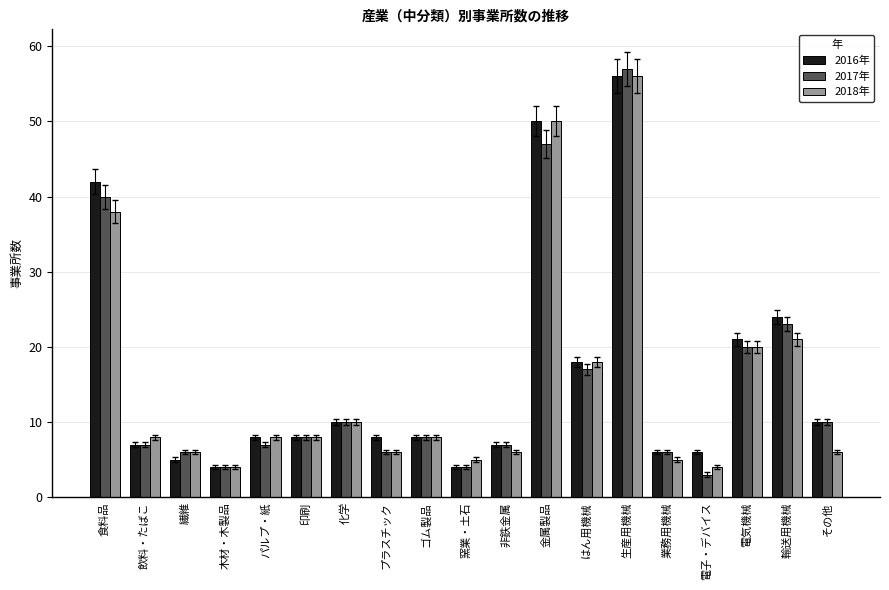

Reading right to left, list all the values displayed in this chart.

2016年: その他=10	輸送用機械=24	電気機械=21	電子・デバイス=6	業務用機械=6	生産用機械=56	はん用機械=18	金属製品=50	非鉄金属=7	窯業・土石=4	ゴム製品=8	プラスチック=8	化学=10	印刷=8	パルプ・紙=8	木材・木製品=4	繊維=5	飲料・たばこ=7	食料品=42
2017年: その他=10	輸送用機械=23	電気機械=20	電子・デバイス=3	業務用機械=6	生産用機械=57	はん用機械=17	金属製品=47	非鉄金属=7	窯業・土石=4	ゴム製品=8	プラスチック=6	化学=10	印刷=8	パルプ・紙=7	木材・木製品=4	繊維=6	飲料・たばこ=7	食料品=40
2018年: その他=6	輸送用機械=21	電気機械=20	電子・デバイス=4	業務用機械=5	生産用機械=56	はん用機械=18	金属製品=50	非鉄金属=6	窯業・土石=5	ゴム製品=8	プラスチック=6	化学=10	印刷=8	パルプ・紙=8	木材・木製品=4	繊維=6	飲料・たばこ=8	食料品=38